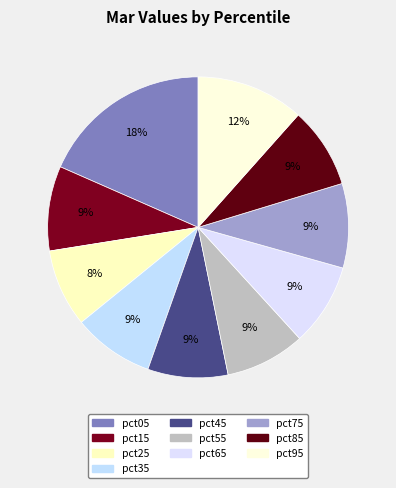

Rank the categories by value from lowest to highest.

pct25, pct55, pct45, pct85, pct35, pct65, pct75, pct15, pct95, pct05